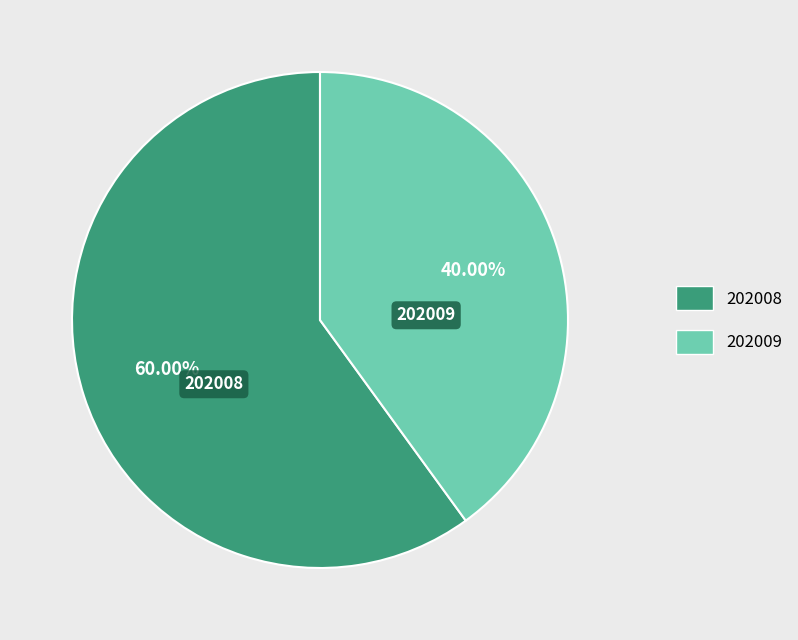

What percentage is the 202009 slice, to the nearest percent?

40%